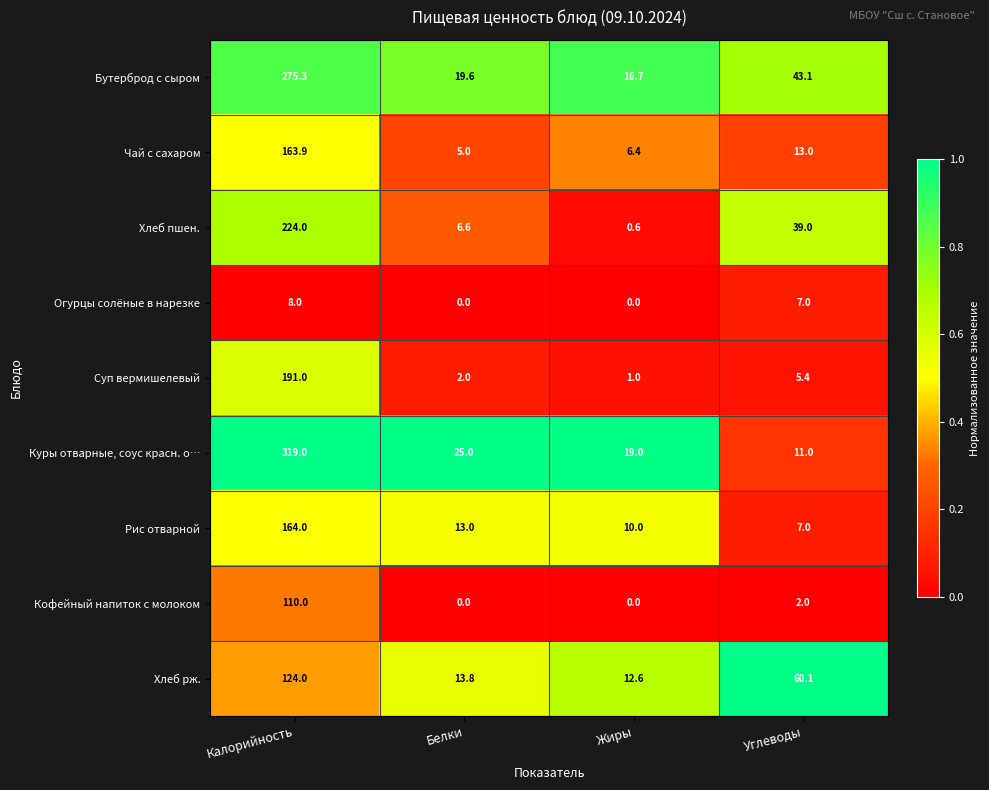

Which series has the largest total across all categories?

Куры отварные, соус красн. о…